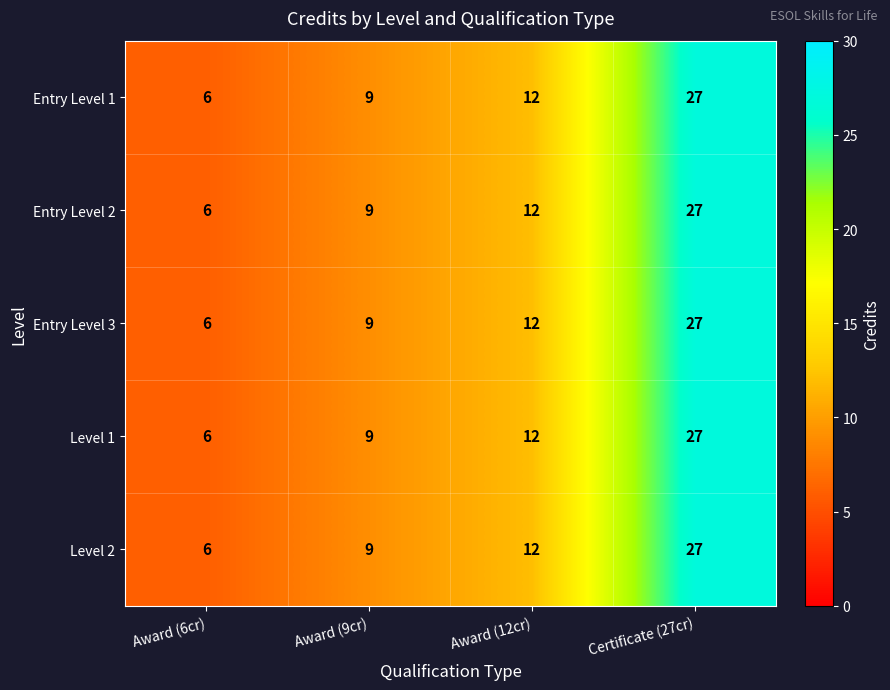

What is the maximum value shown in the chart?

27